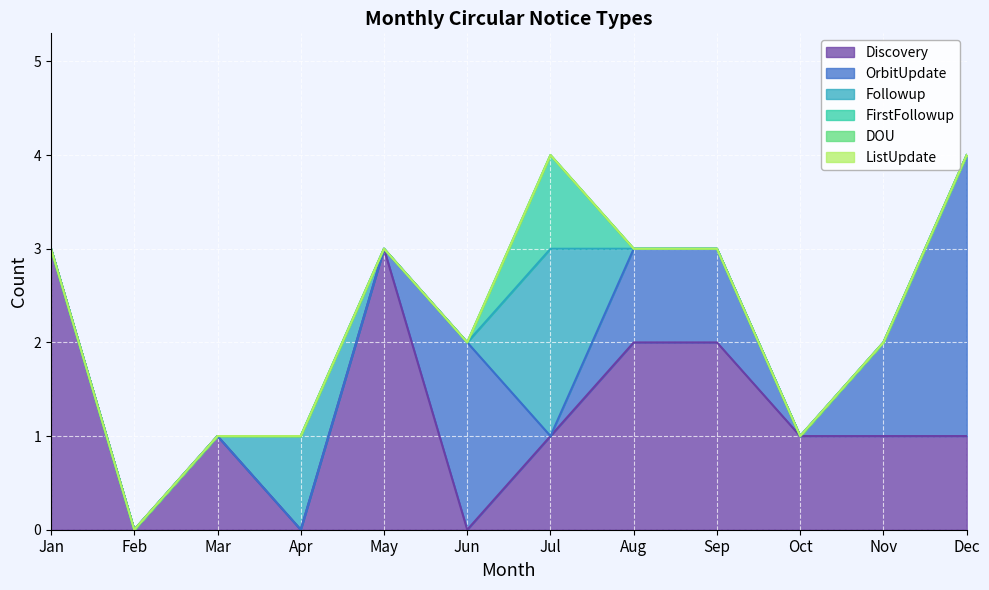

Rank the categories by Discovery value from lowest to highest.

Feb, Apr, Jun, Mar, Jul, Oct, Nov, Dec, Aug, Sep, Jan, May